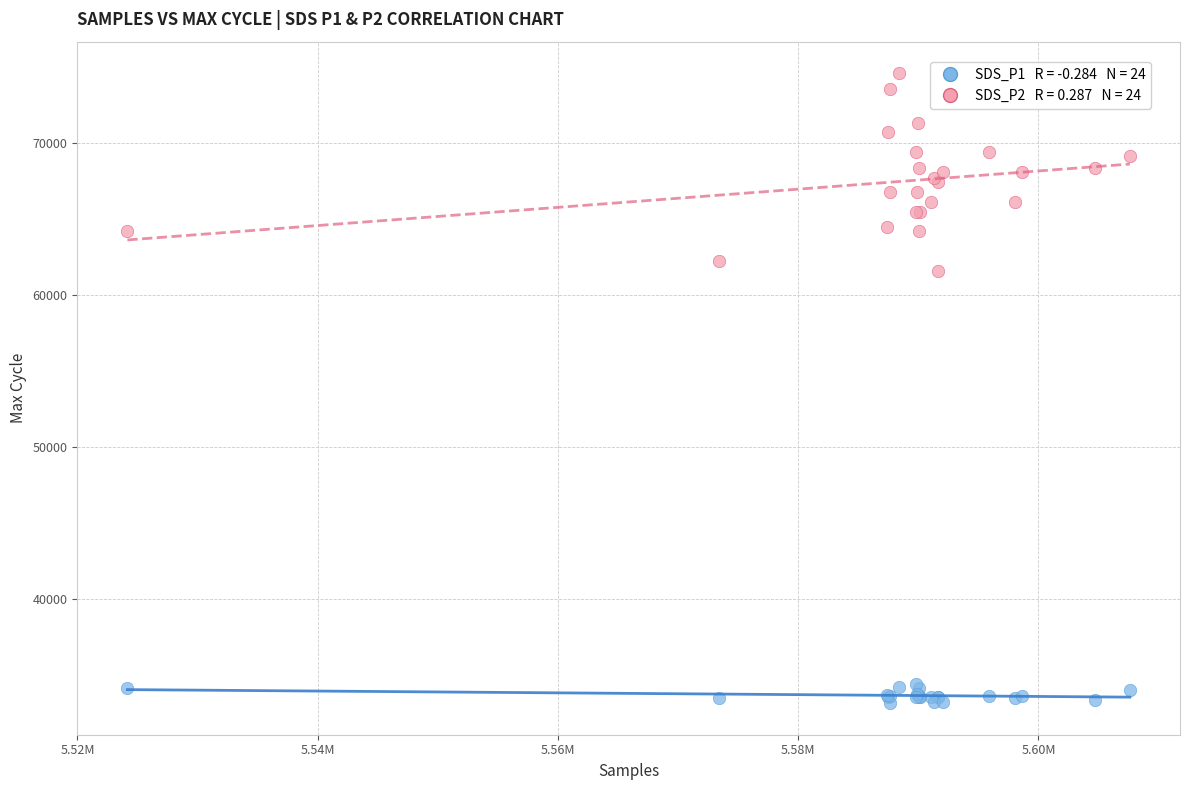

Across all series, what Y value is closest to 53889?

61600